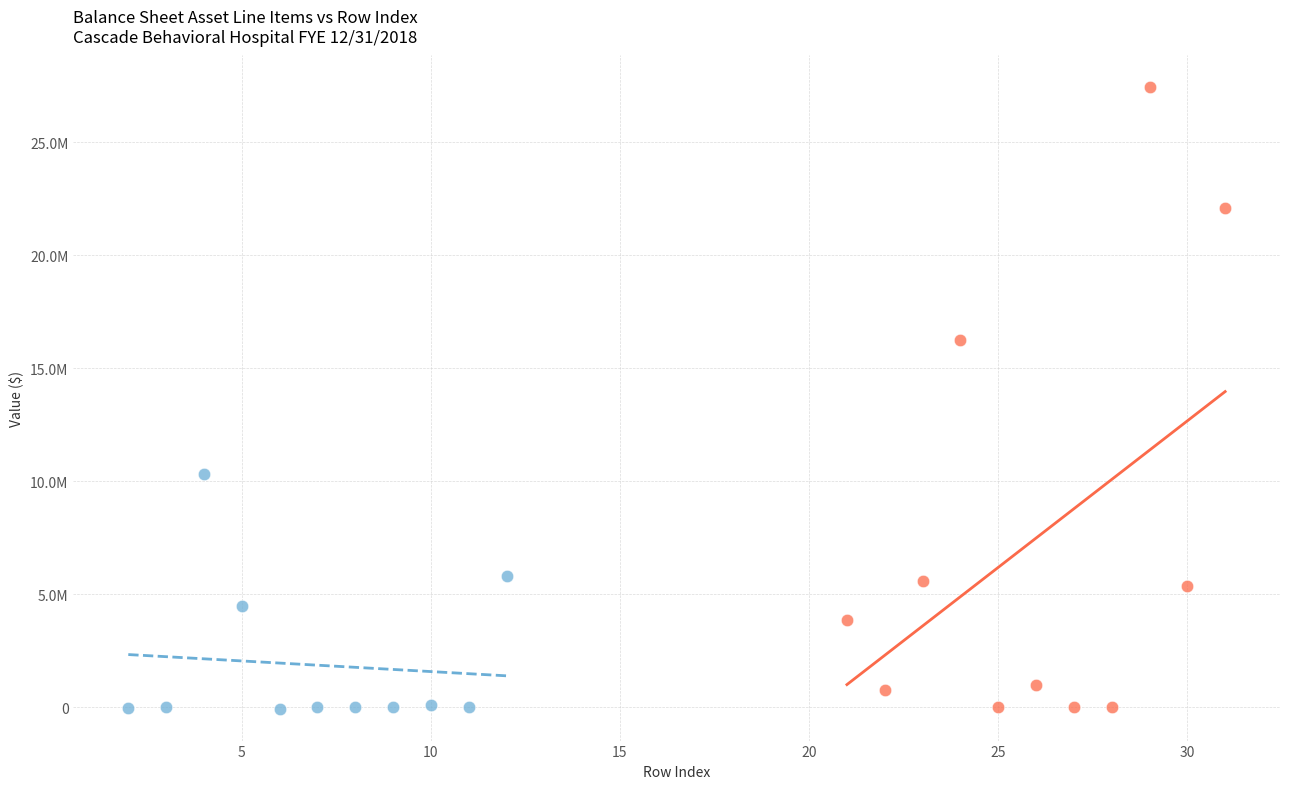

What are all the series names shown in the legend?

Current Assets, Property Plant & Equipment